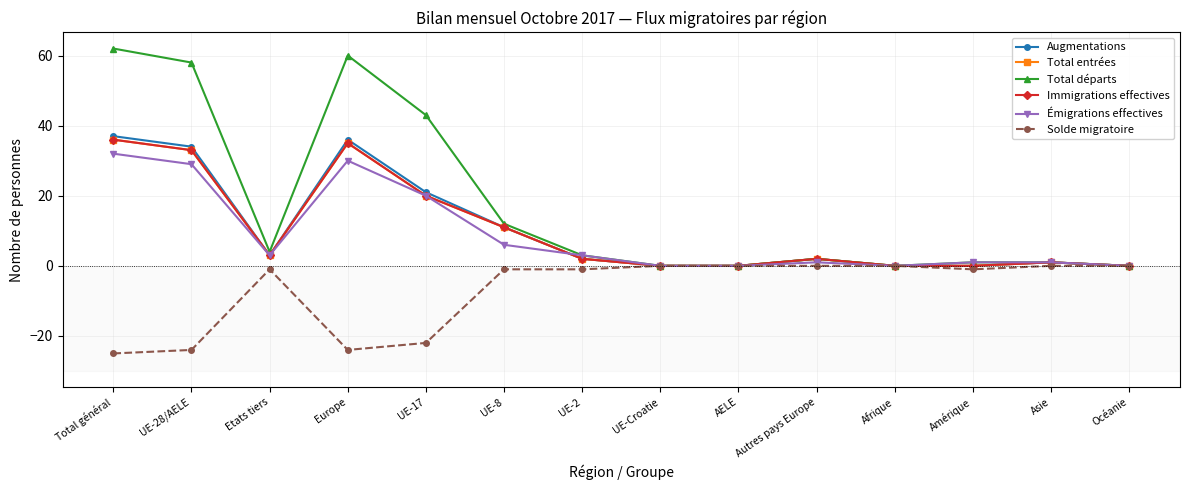

Is this an area chart (filled region under the line)?

No